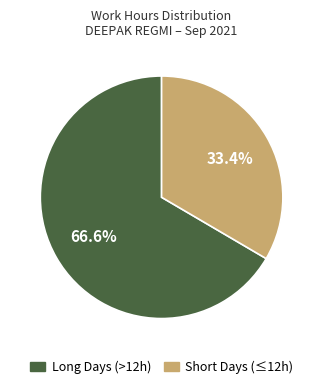

Is there any slice that represents more than half of the pie?

Yes